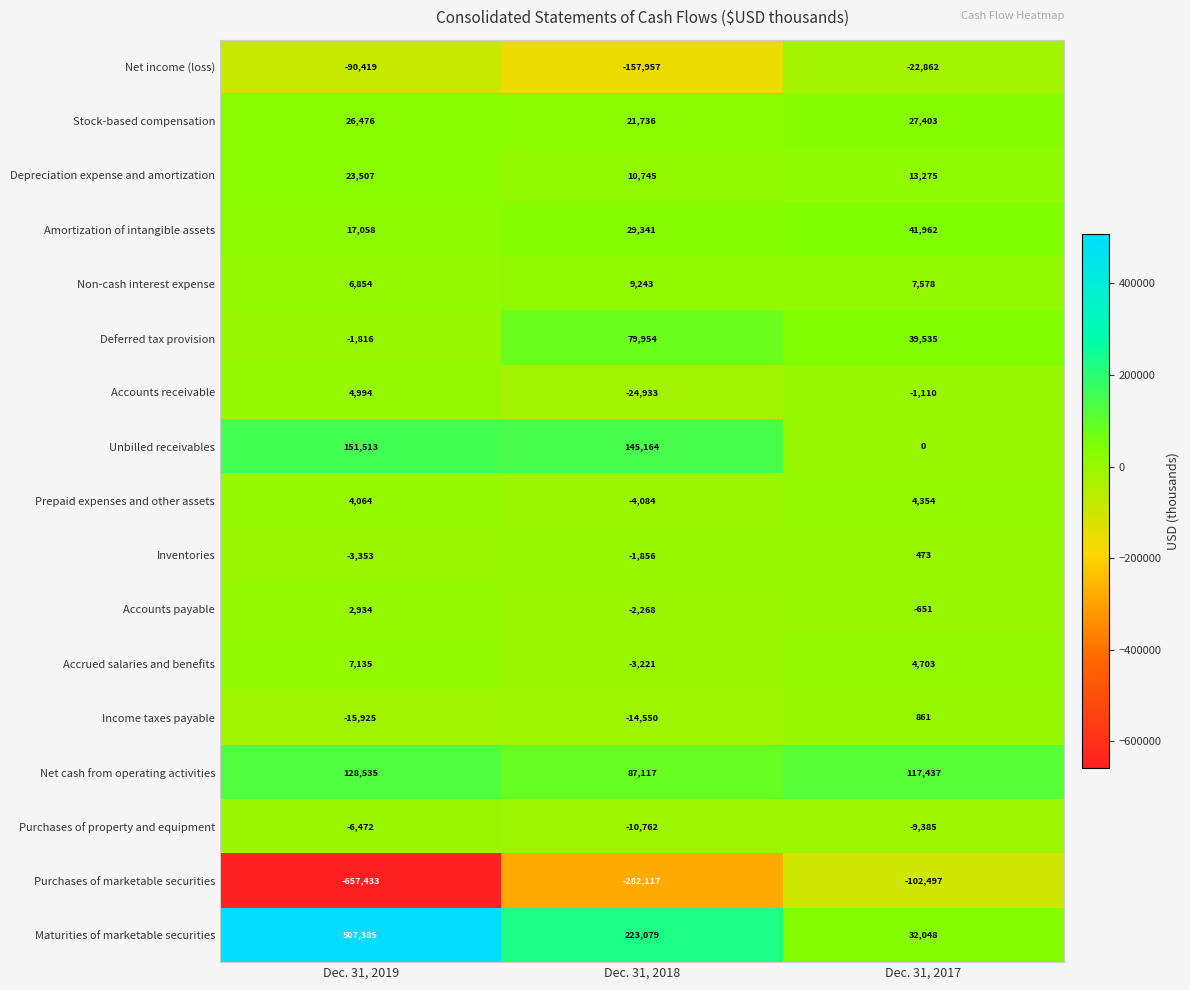

How many values in the Purchases of marketable securities series are below -282117?

1